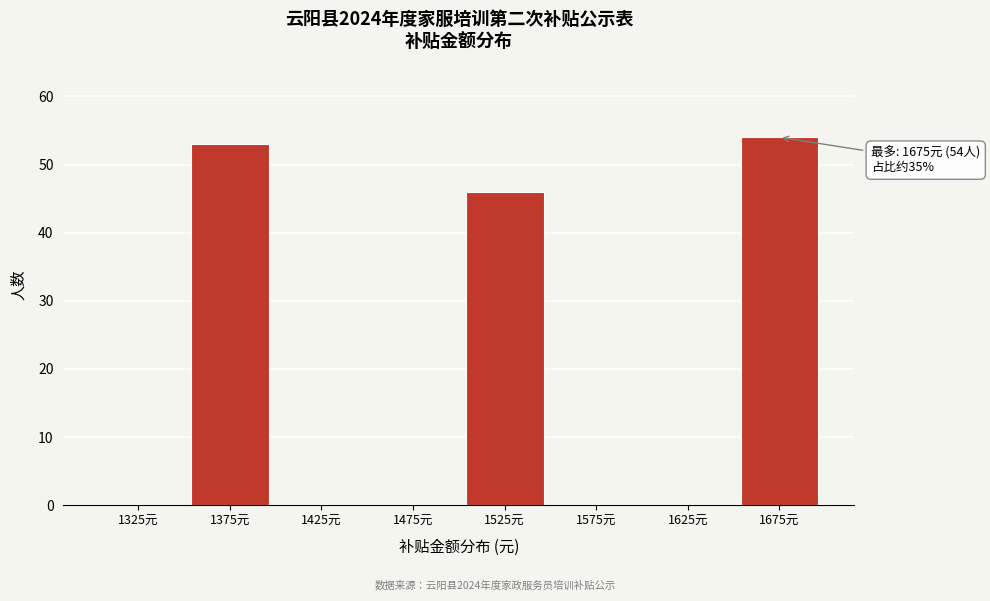

Which range on the x-axis has the tallest bar?

1650 to 1700